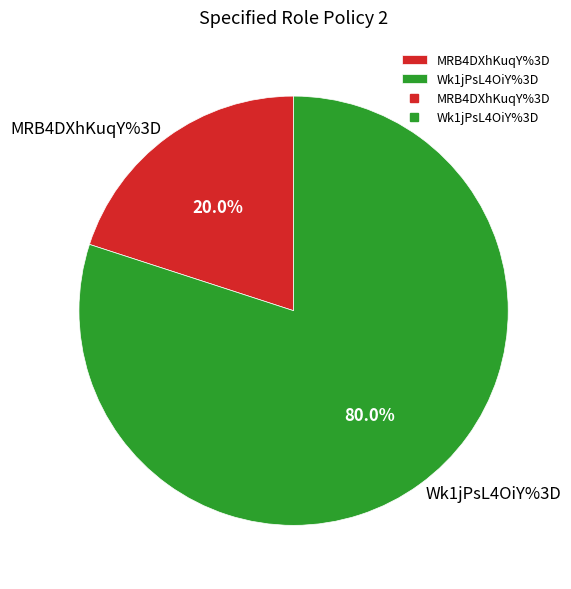

Is the sum of Wk1jPsL4OiY%3D and MRB4DXhKuqY%3D greater than half?

Yes